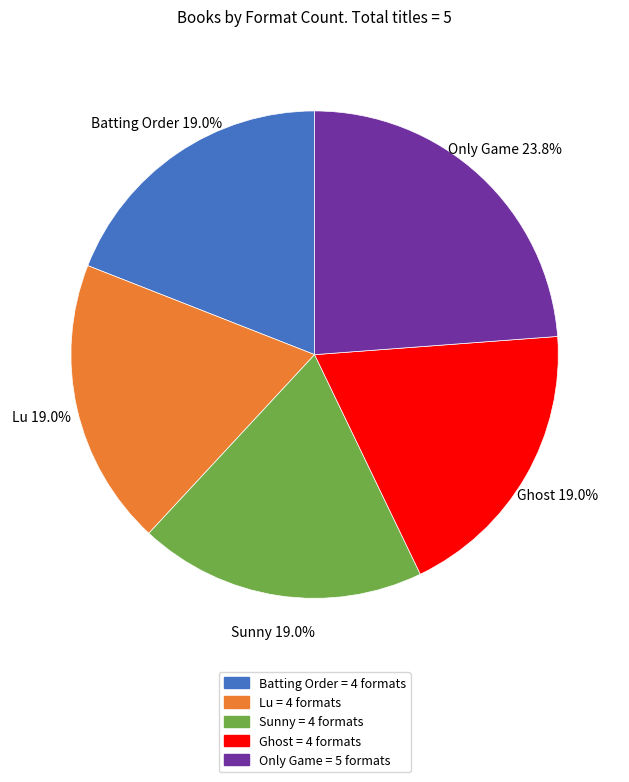

How many segments does this pie chart have?

5